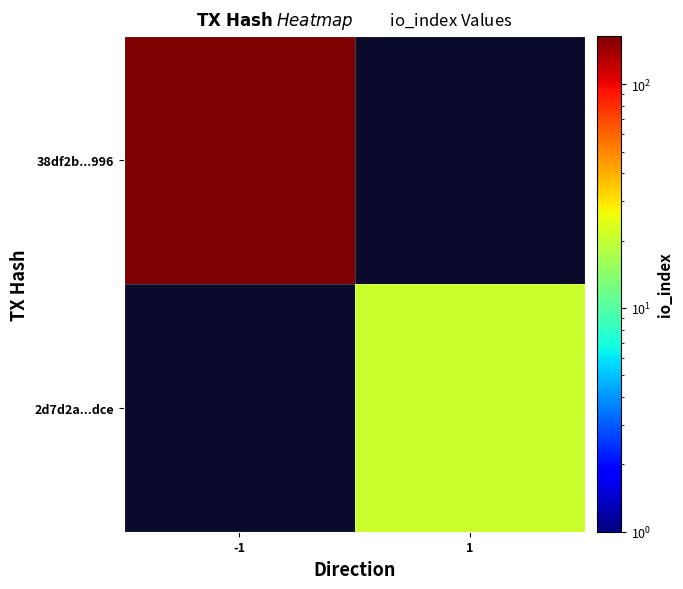

At -1, list the series in order from largest to smallest.

38df2b...996, 2d7d2a...dce